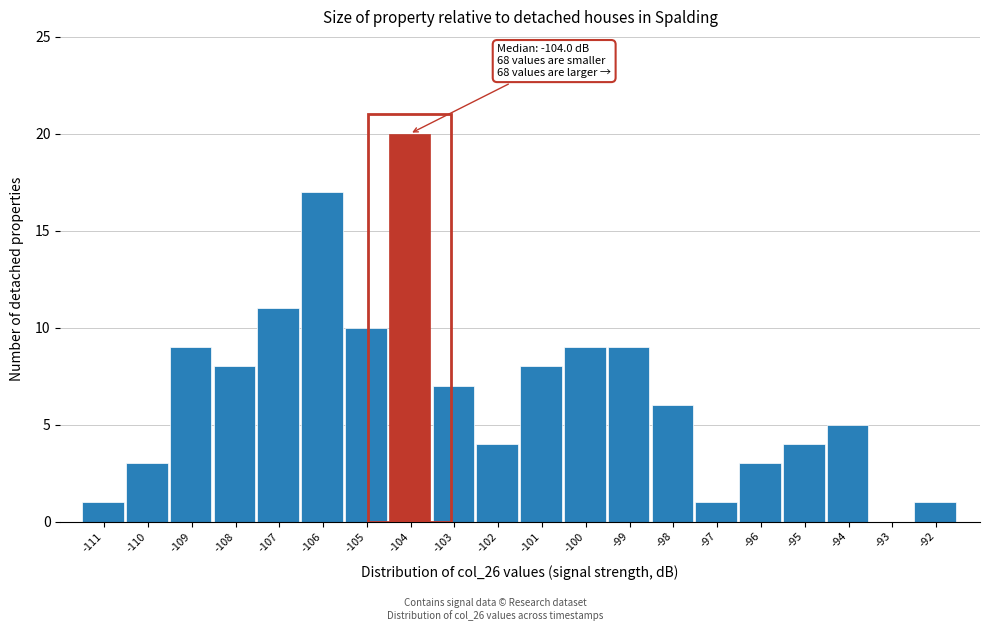

Reading right to left, what are all the values shown in this chart?

-92=1	-93=0	-94=5	-95=4	-96=3	-97=1	-98=6	-99=9	-100=9	-101=8	-102=4	-103=7	-104=20	-105=10	-106=17	-107=11	-108=8	-109=9	-110=3	-111=1